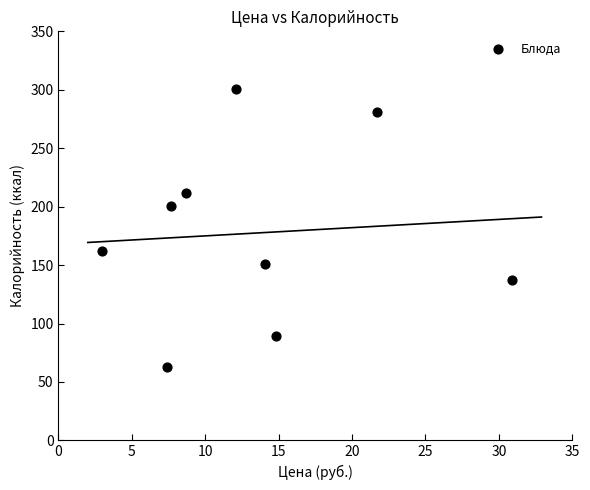

What is the average Y value?

177.4